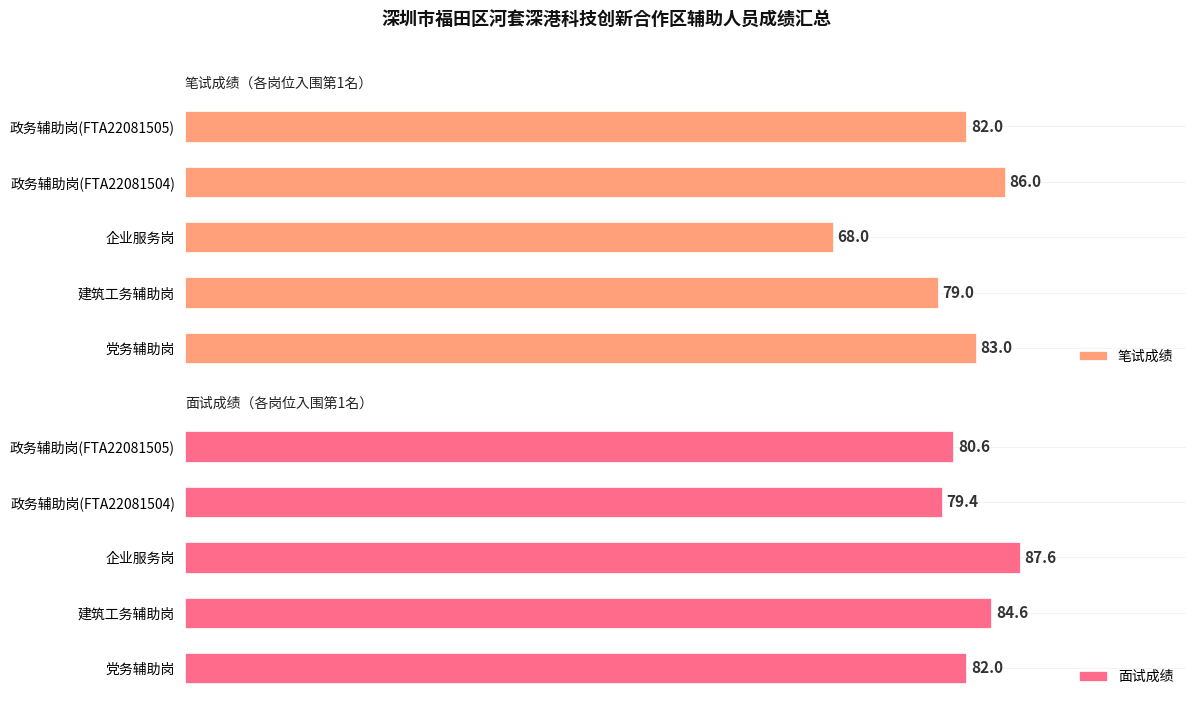

Where is 面试成绩 nearest to the value 83?

党务辅助岗